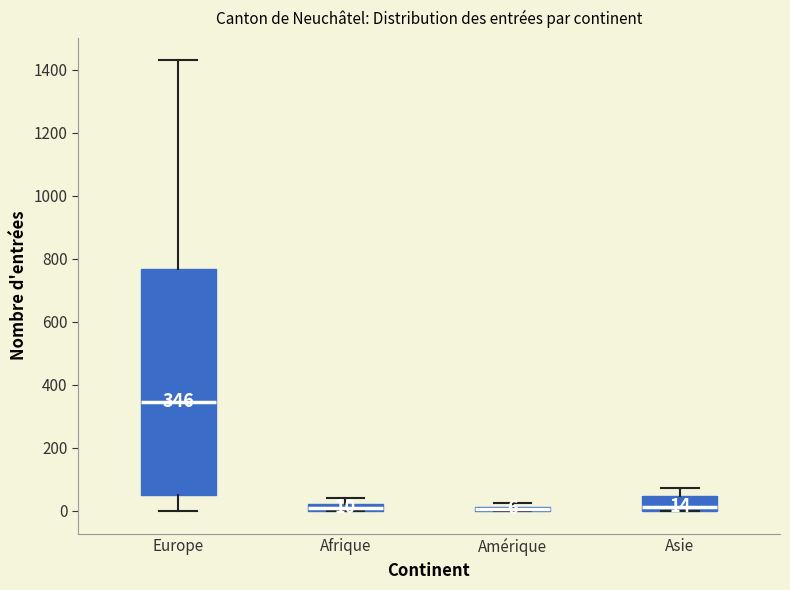

Which box is the tallest, from its lower edge to its upper edge?

Europe